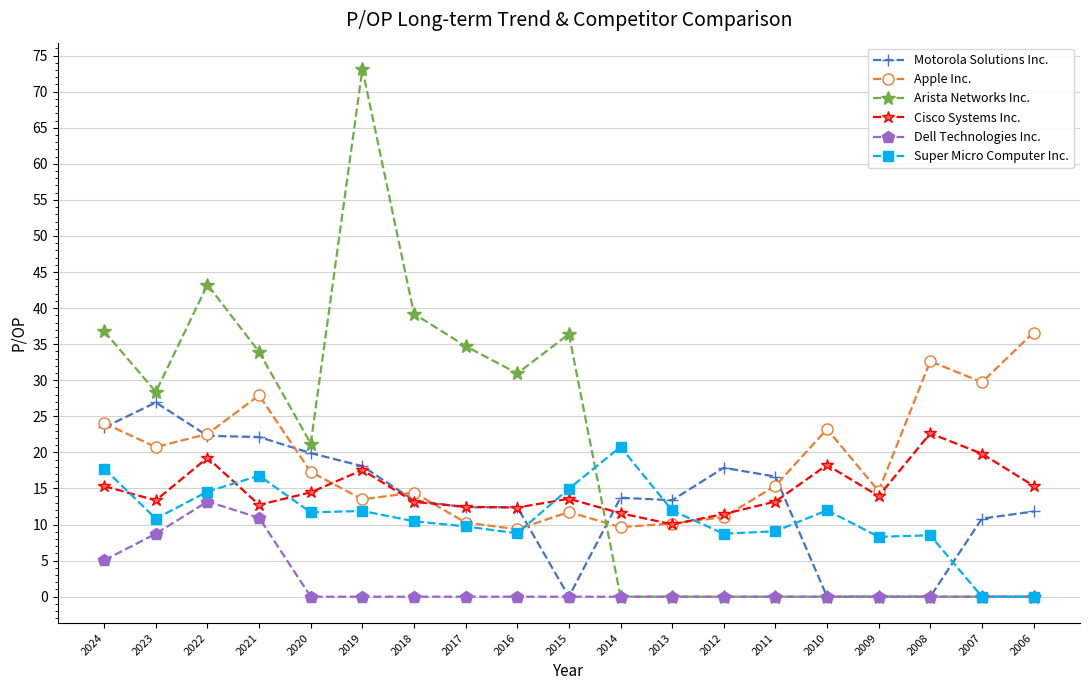

What is the difference between the second highest and minimum values in the Apple Inc. series?

23.3